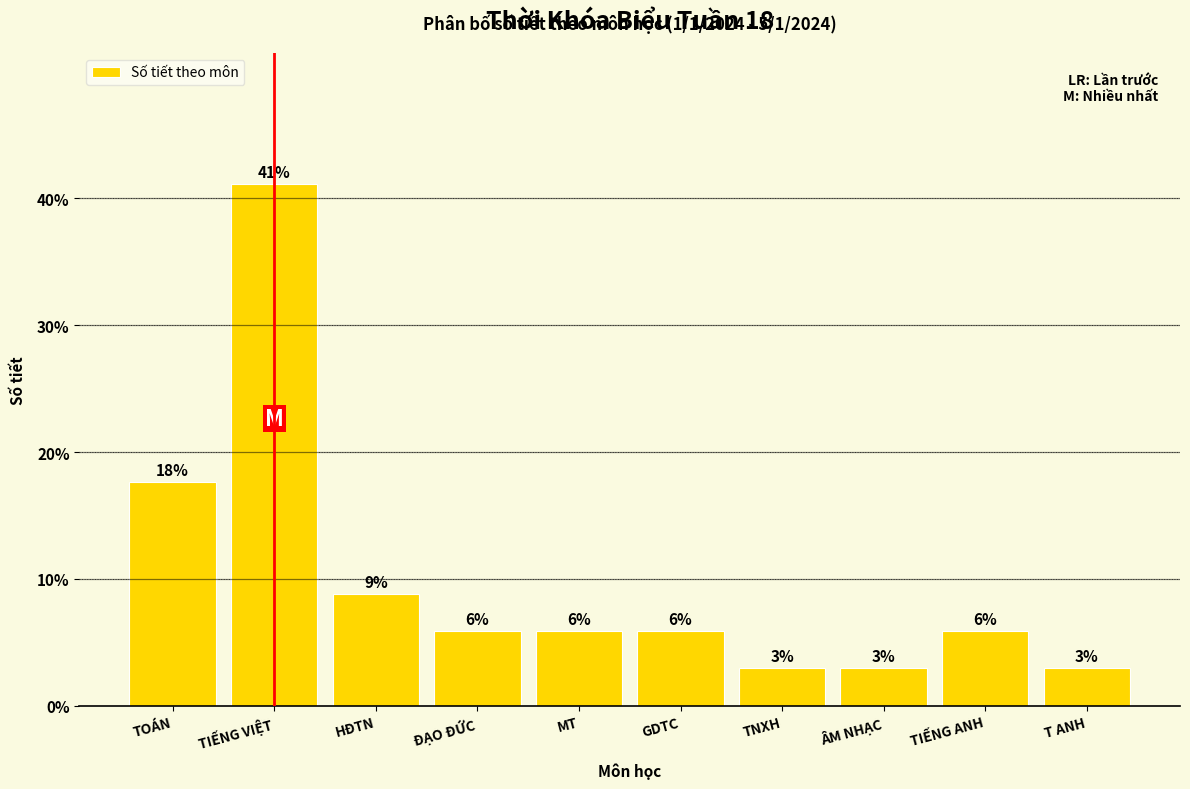

How many bars are there in total?

10